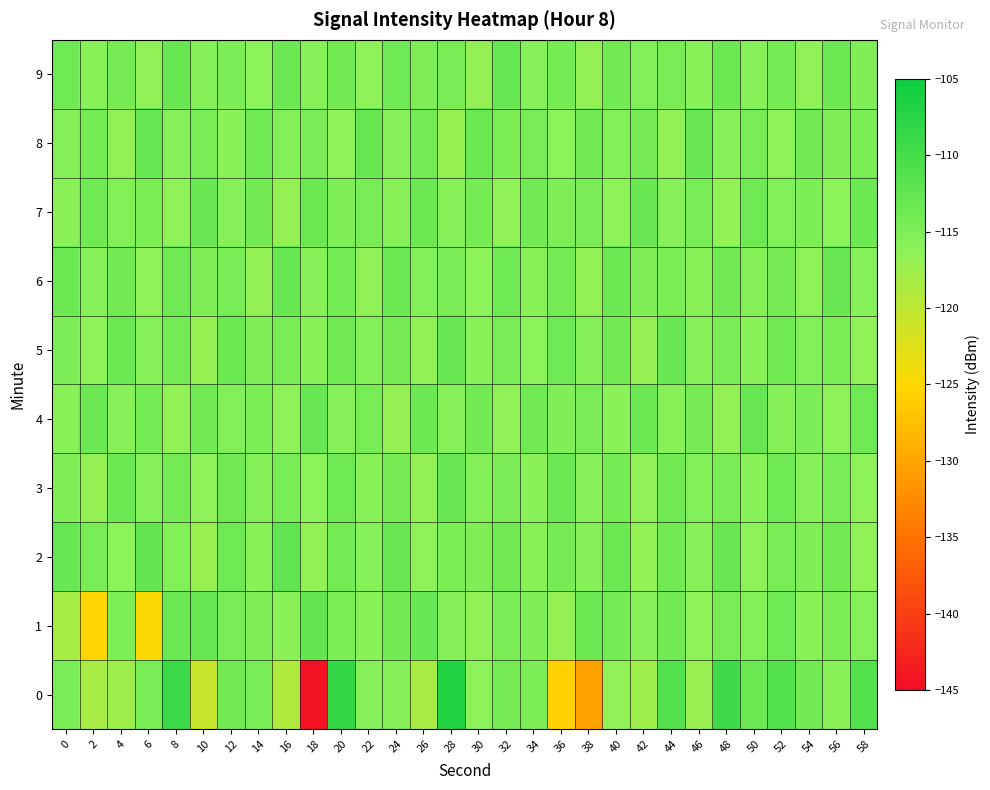

What is the spread (max minus min) of values at 58?

5.3